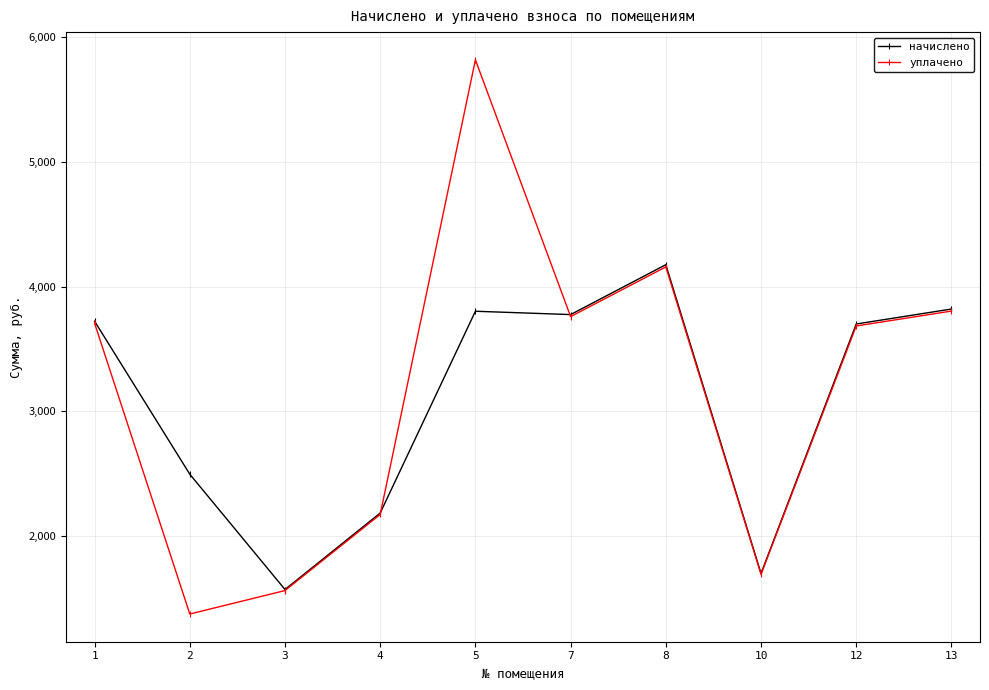

What is the approximate value of начислено at 10?

1701.1